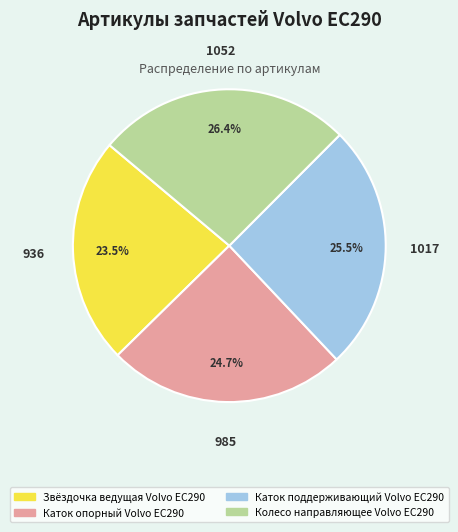

Rank the categories by value from lowest to highest.

Звёздочка ведущая Volvo EC290, Каток опорный Volvo EC290, Каток поддерживающий Volvo EC290, Колесо направляющее Volvo EC290